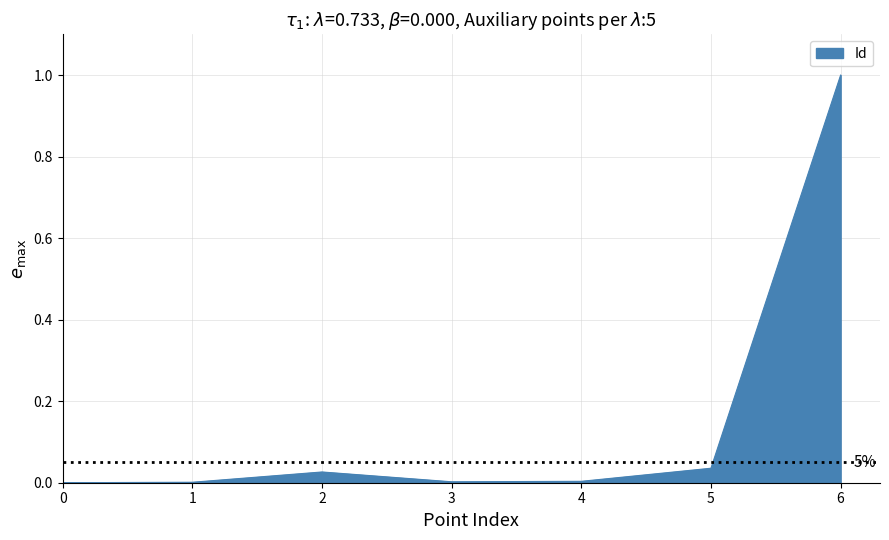

What is the greatest value displayed?

1.0